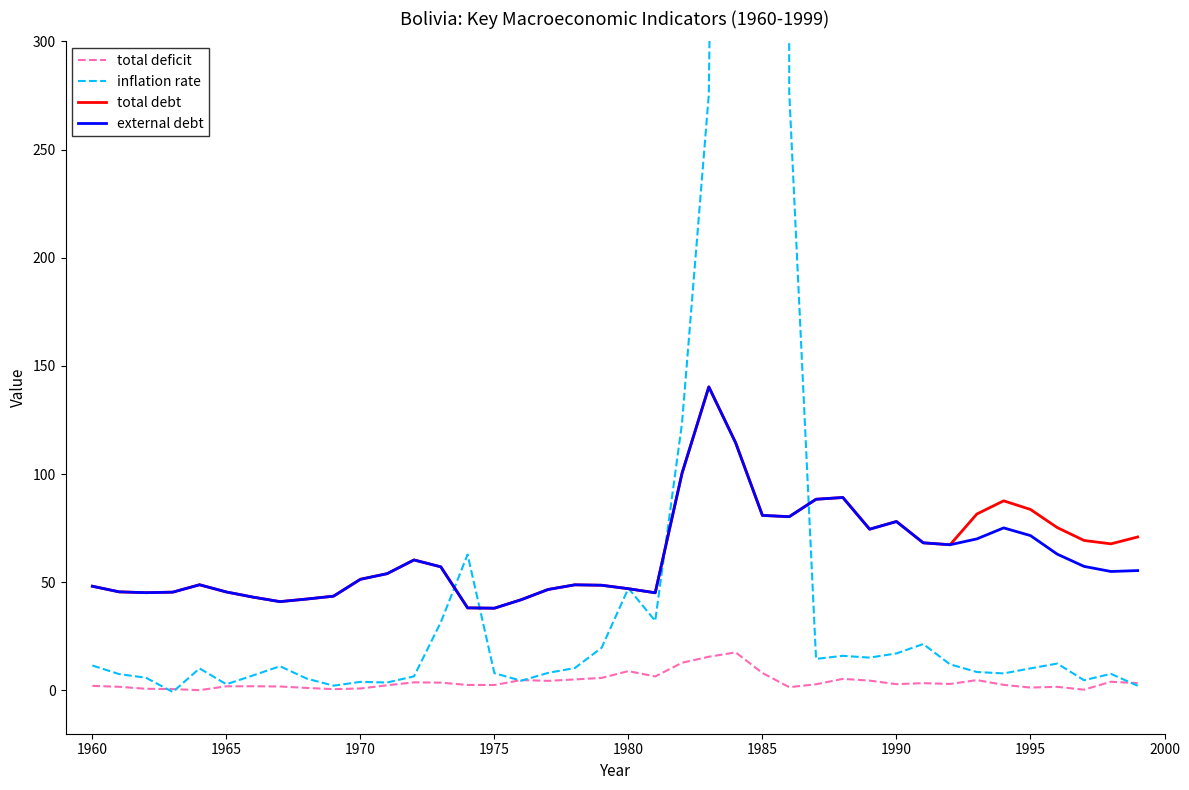

How many lines are shown in the chart?

4